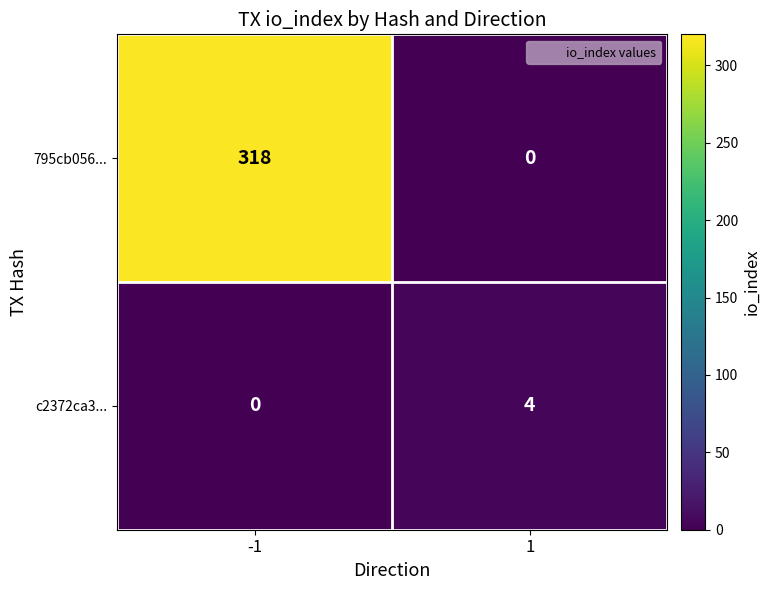

At how many categories does at least one series exceed 214?

1